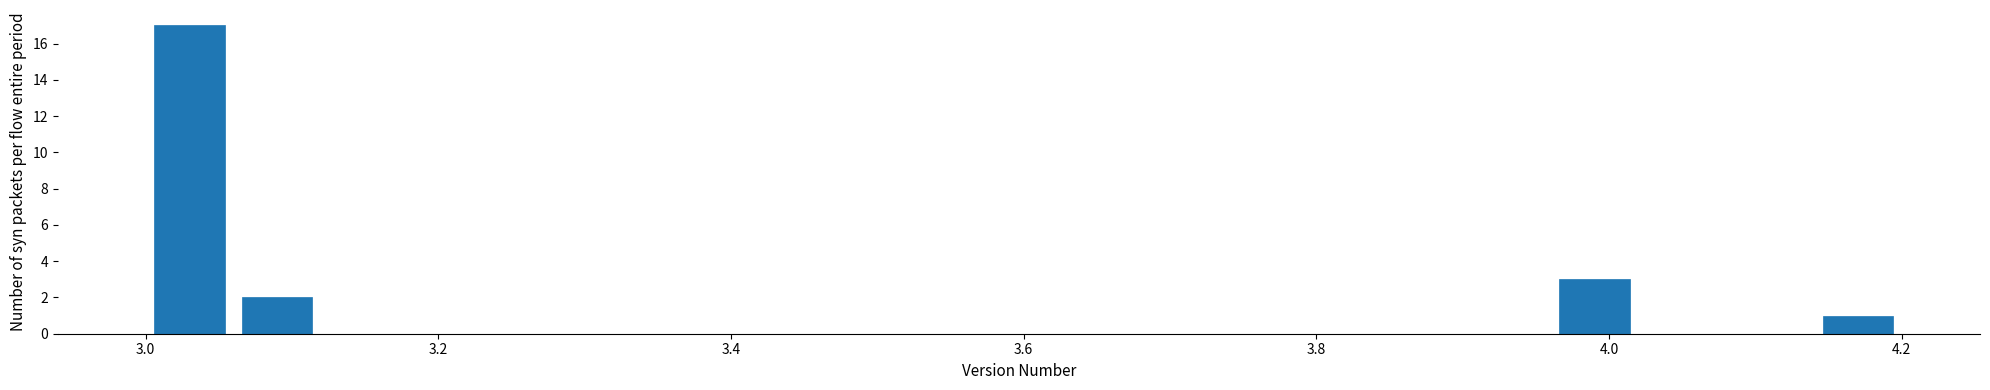

Around what value on the x-axis is the tallest bar? Give the approximate position of its centre, as read against the axis.

3.04